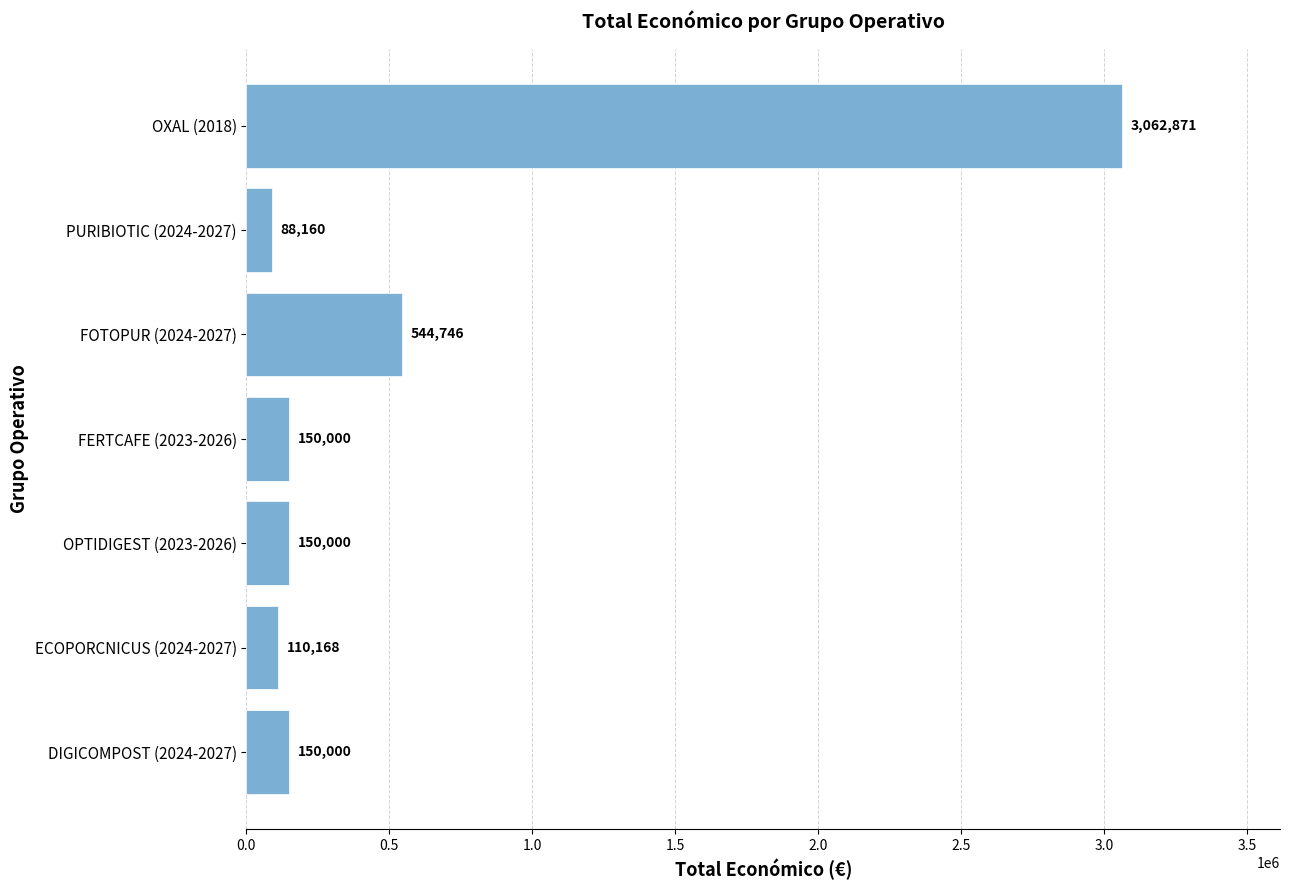

How many values are below 150000?

2